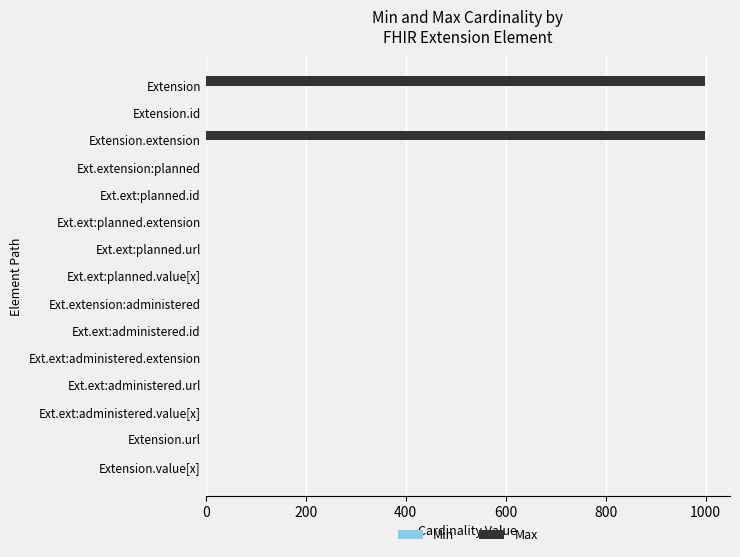

What is the change in value from Extension to Ext.ext:planned.extension?

-999